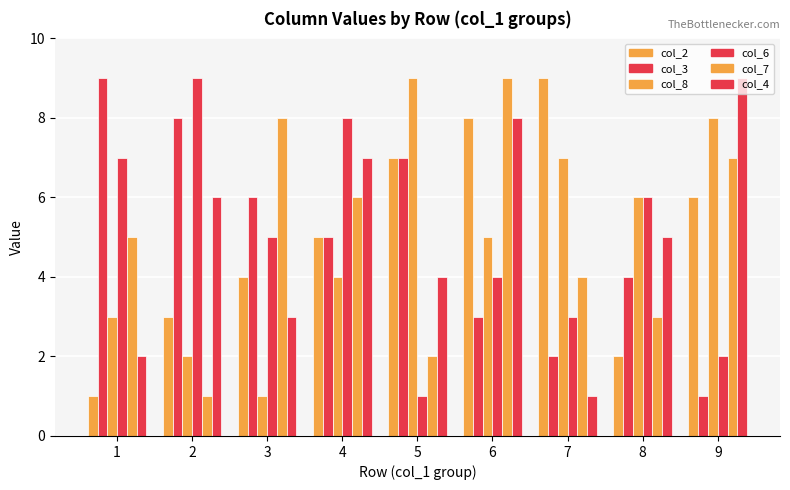

What is the total value across all series at 3?

27